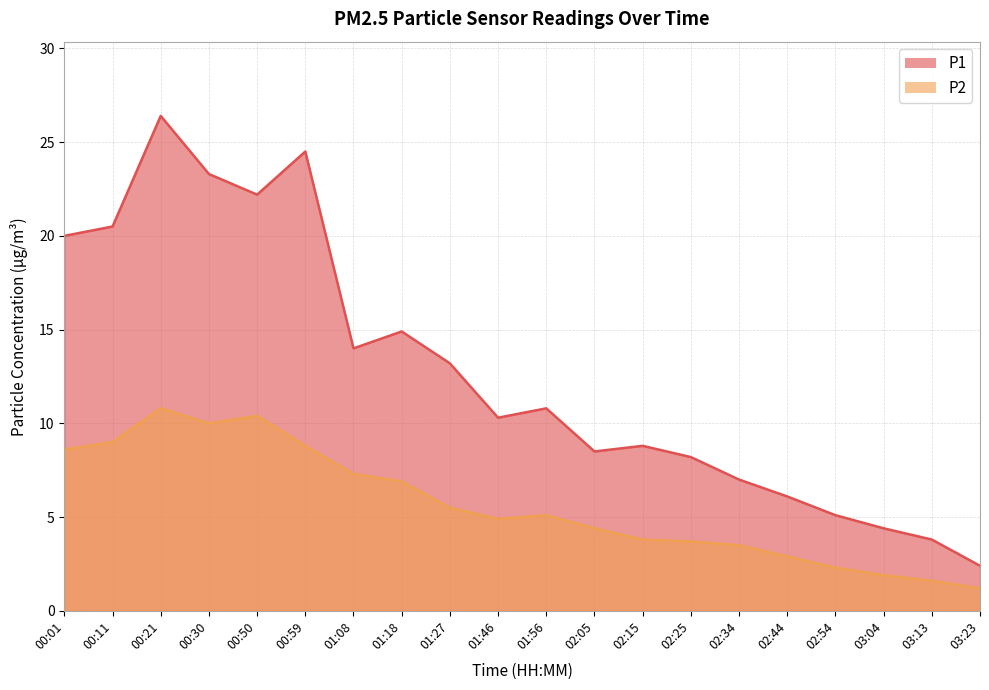

True or false: P2 has a value of 6.8 at 02:05.

False